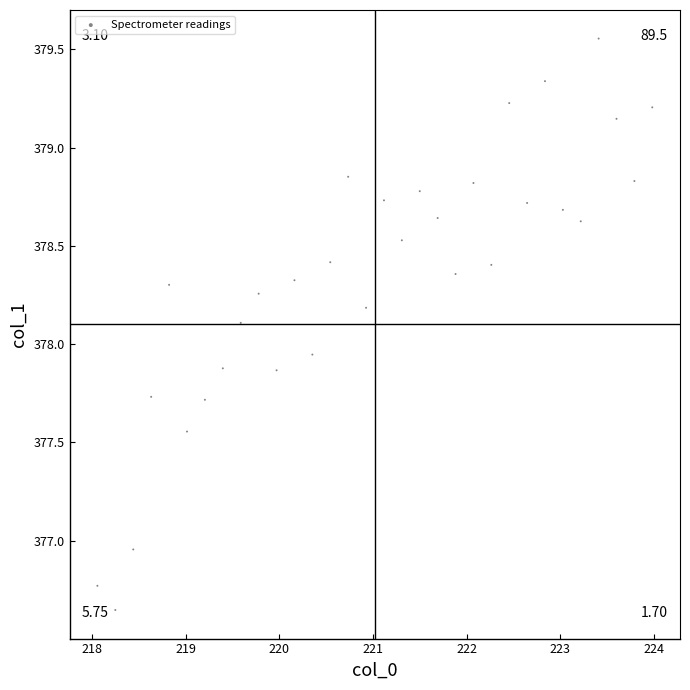

What is the range of Y values (max minus min)?

2.9